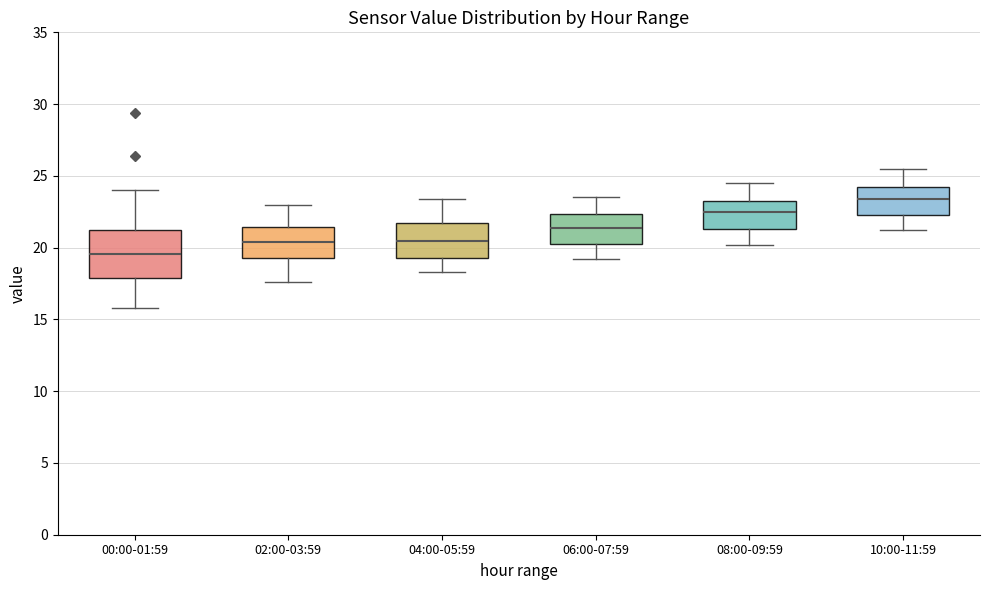

Reading left to right, read every box against the y-axis: the position of its median line, the range the box covers, and the ends of its whiskers. The values are not printed on the chart, so give them approximately, as read against the axis.

00:00-01:59: median 19.5, box 18.0 to 21.0, whiskers 16.0 to 24.0
02:00-03:59: median 20.5, box 19.5 to 21.5, whiskers 17.5 to 23.0
04:00-05:59: median 20.5, box 19.5 to 21.5, whiskers 18.5 to 23.5
06:00-07:59: median 21.5, box 20.5 to 22.5, whiskers 19.0 to 23.5
08:00-09:59: median 22.5, box 21.5 to 23.5, whiskers 20.0 to 24.5
10:00-11:59: median 23.5, box 22.5 to 24.5, whiskers 21.0 to 25.5